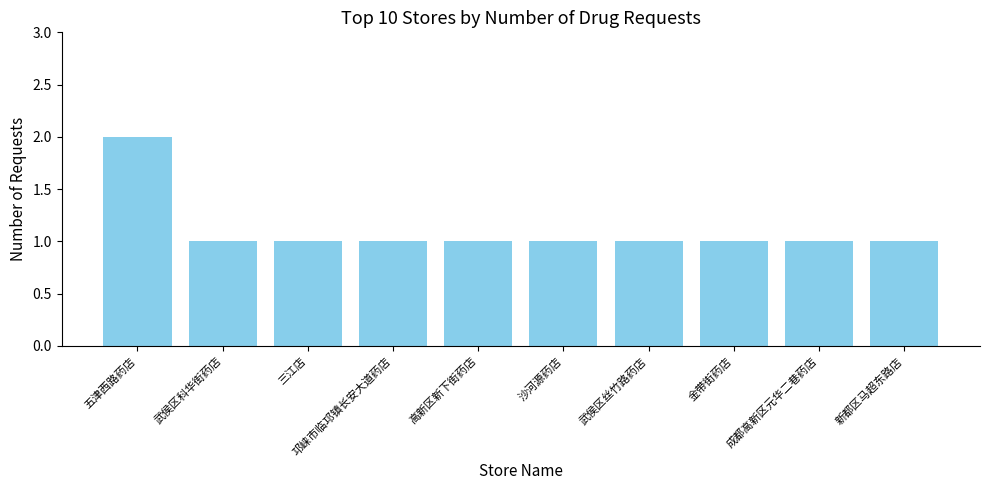

What is the difference between the maximum and second lowest values?

1